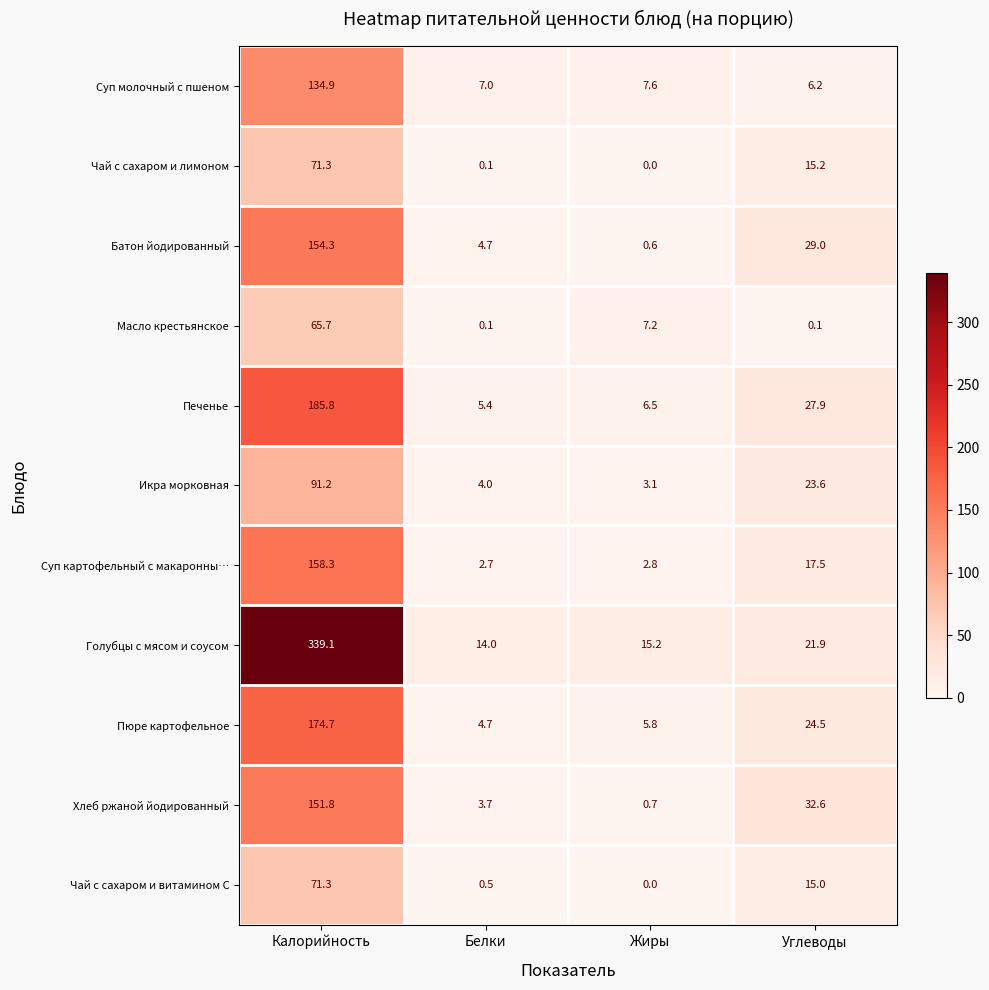

List the labels in order of Батон йодированный value, smallest first.

Жиры, Белки, Углеводы, Калорийность